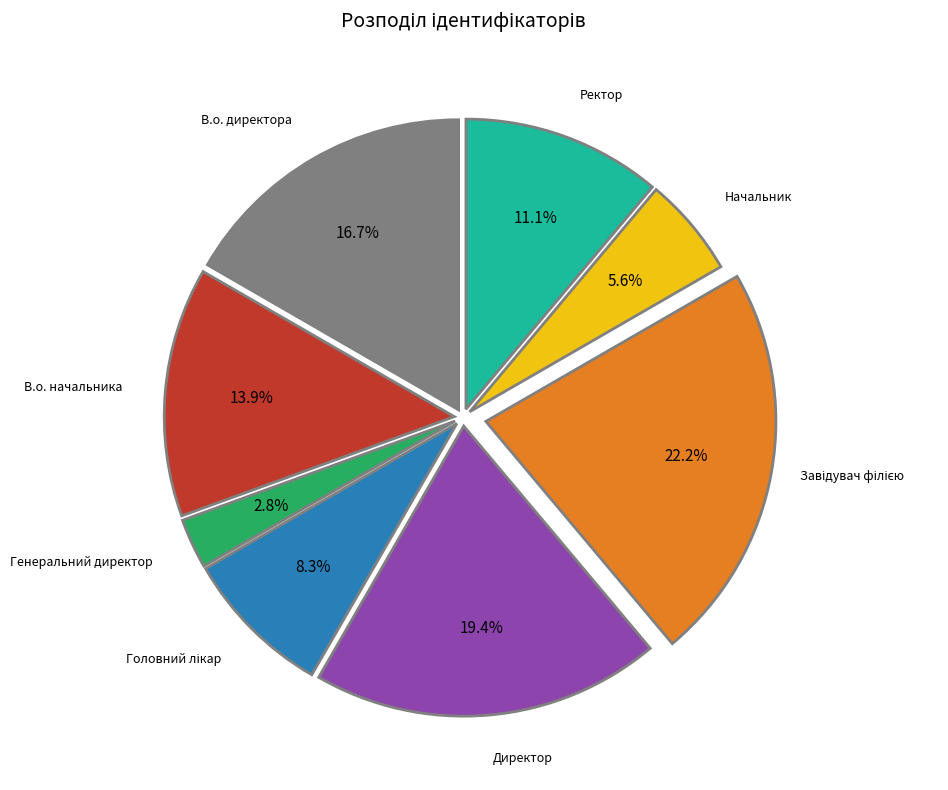

Is there any slice that represents more than half of the pie?

No